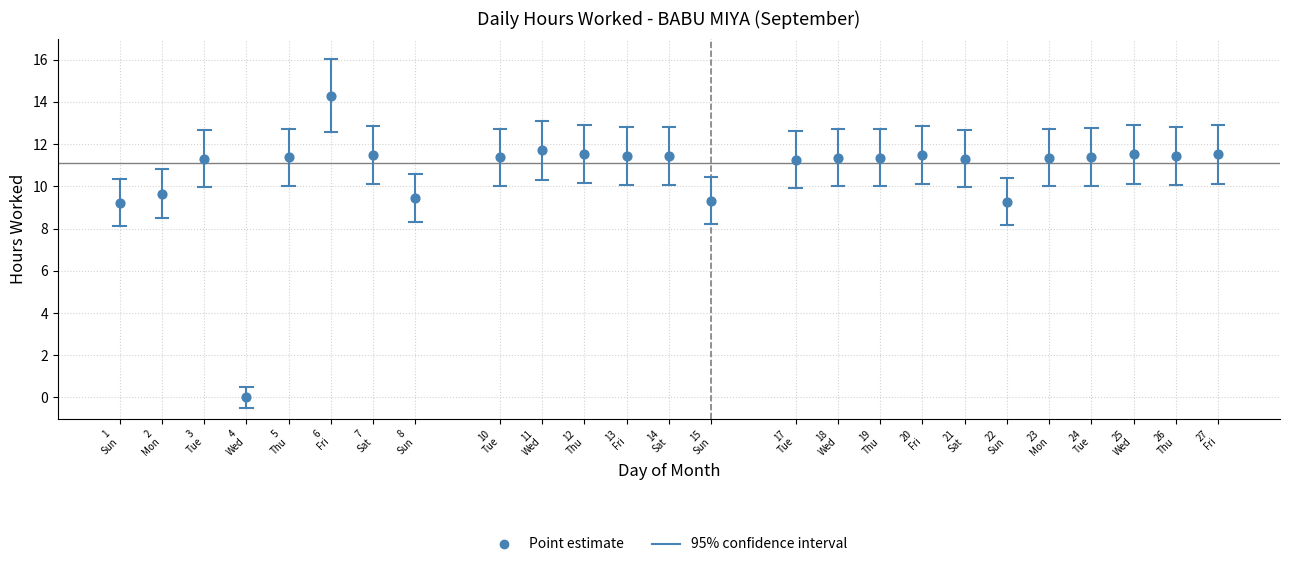

What is the range of X values (max minus min)?

26.0